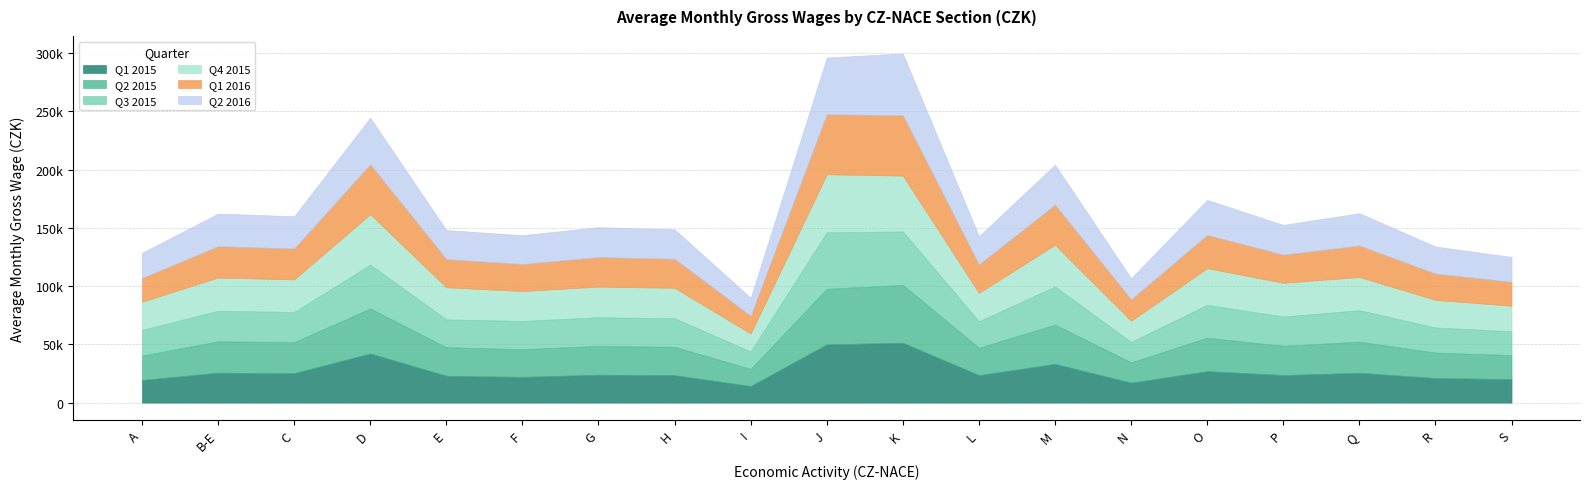

Where do Q4 2015 and Q1 2015 first cross each other?

I and J